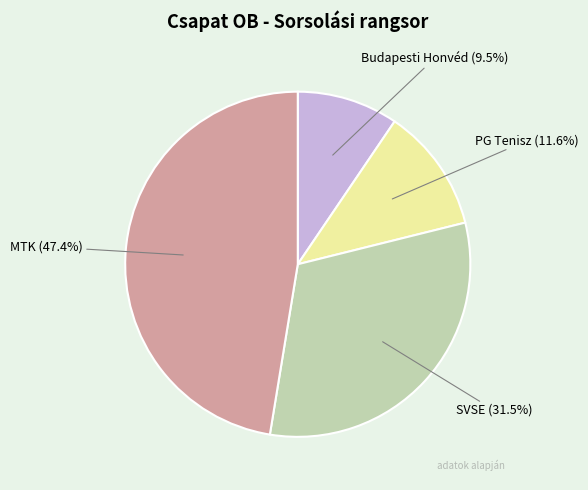

Is there any slice that represents more than half of the pie?

No